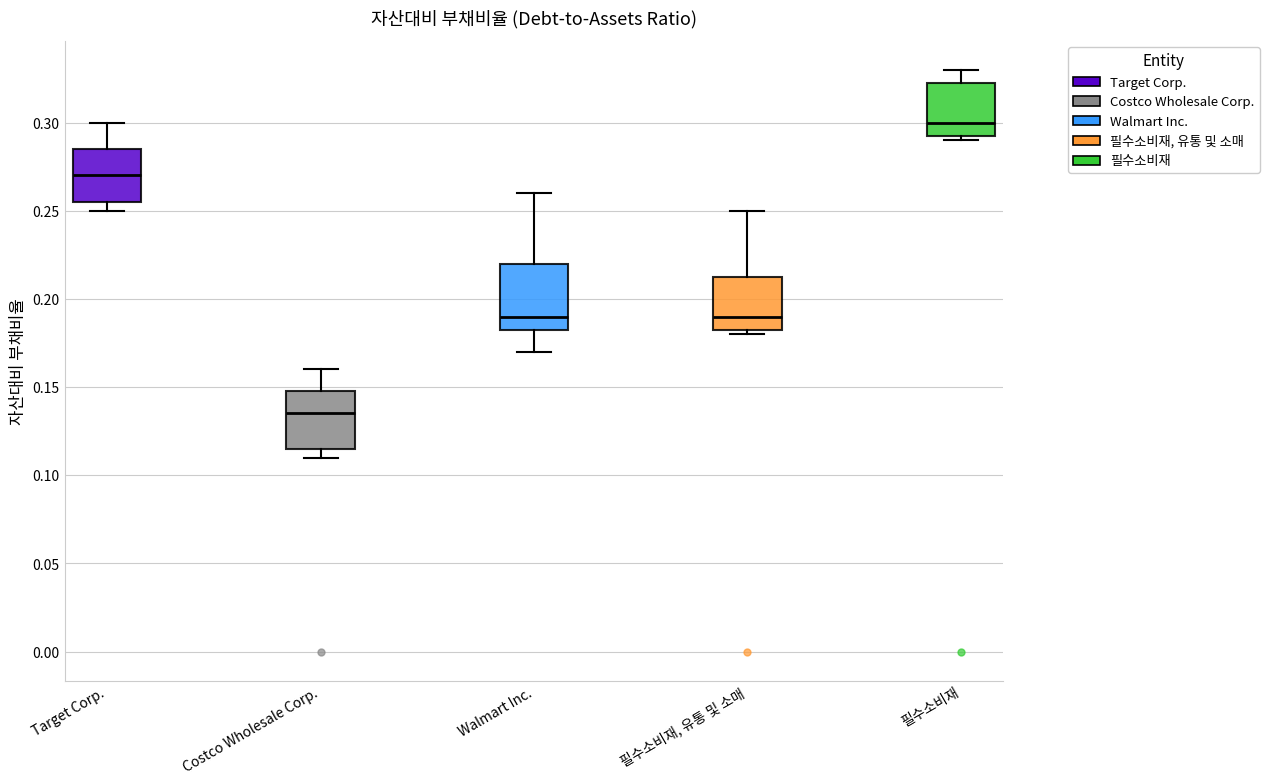

Reading left to right, transcribe this box plot: for each box, give where its median line is, the range the box spans, and where its two whiskers end, as read against the y-axis. The values are not printed on the chart, so give them approximately, as read against the axis.

Target Corp.: median 0.270, box 0.255 to 0.285, whiskers 0.250 to 0.300
Costco Wholesale Corp.: median 0.135, box 0.115 to 0.150, whiskers 0.110 to 0.160
Walmart Inc.: median 0.190, box 0.185 to 0.220, whiskers 0.170 to 0.260
필수소비재, 유통 및 소매: median 0.190, box 0.185 to 0.215, whiskers 0.180 to 0.250
필수소비재: median 0.300, box 0.295 to 0.325, whiskers 0.290 to 0.330